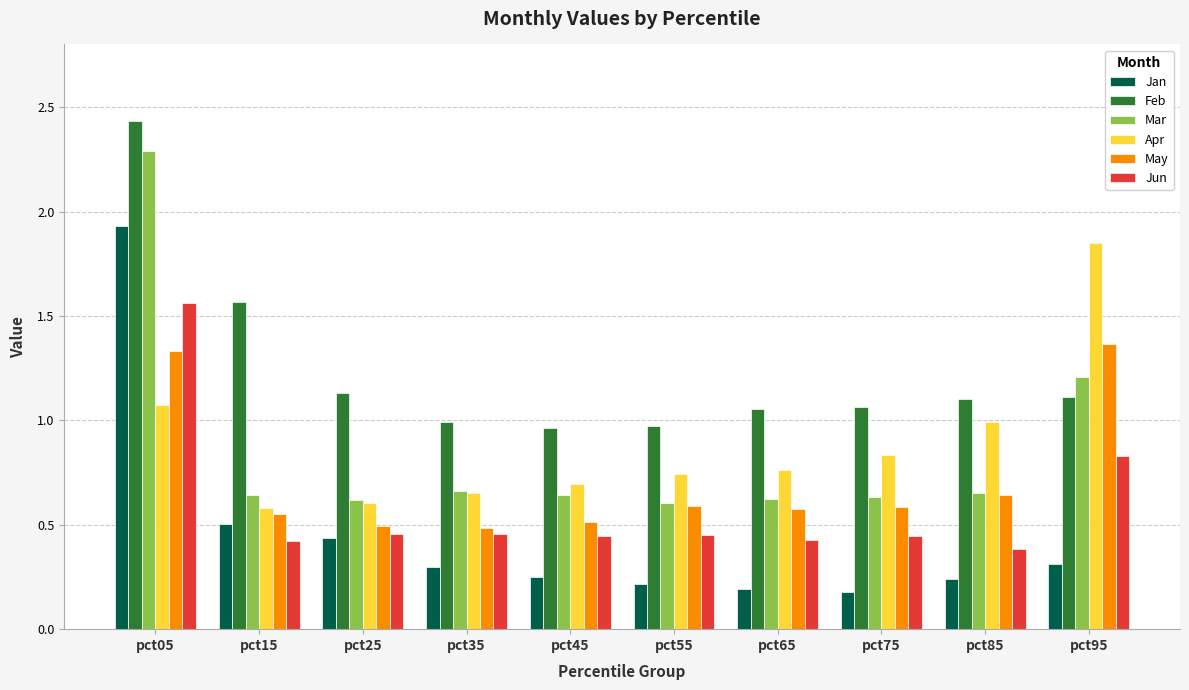

What is the difference between the second highest and minimum values in the Jan series?

0.3